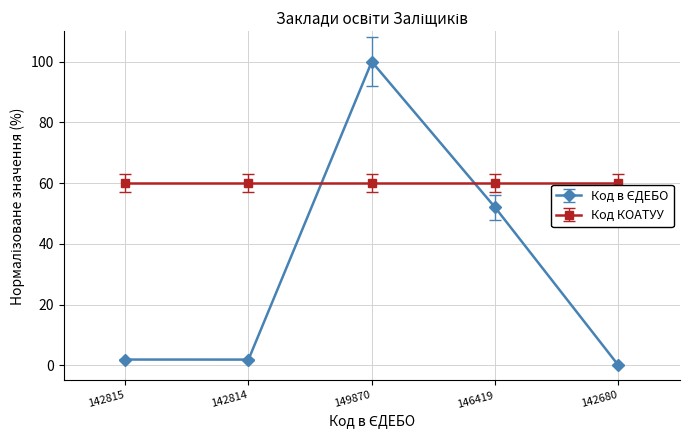

What is the value of the Код КОАТУУ point at the 3rd from the left?

60.0